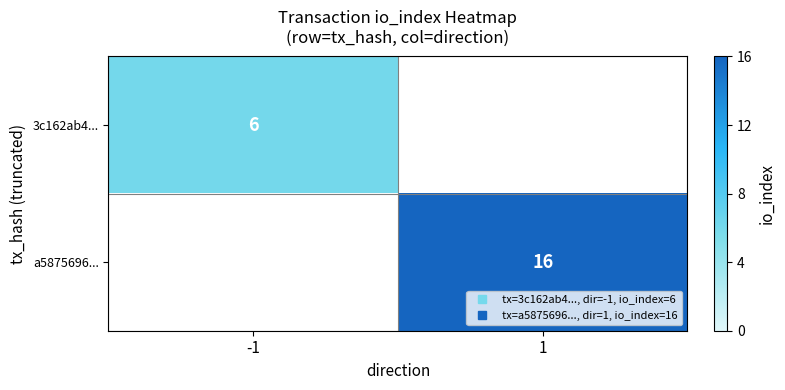

At how many categories does at least one series exceed 10?

1